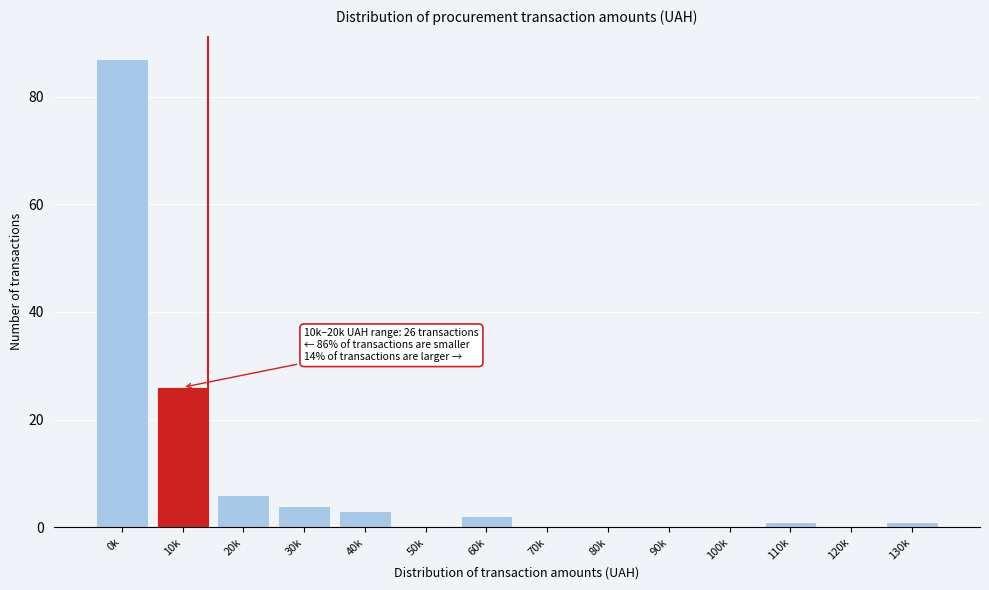

Reading left to right, list all the values displayed in this chart.

0k=87	10k=26	20k=6	30k=4	40k=3	50k=0	60k=2	70k=0	80k=0	90k=0	100k=0	110k=1	120k=0	130k=1